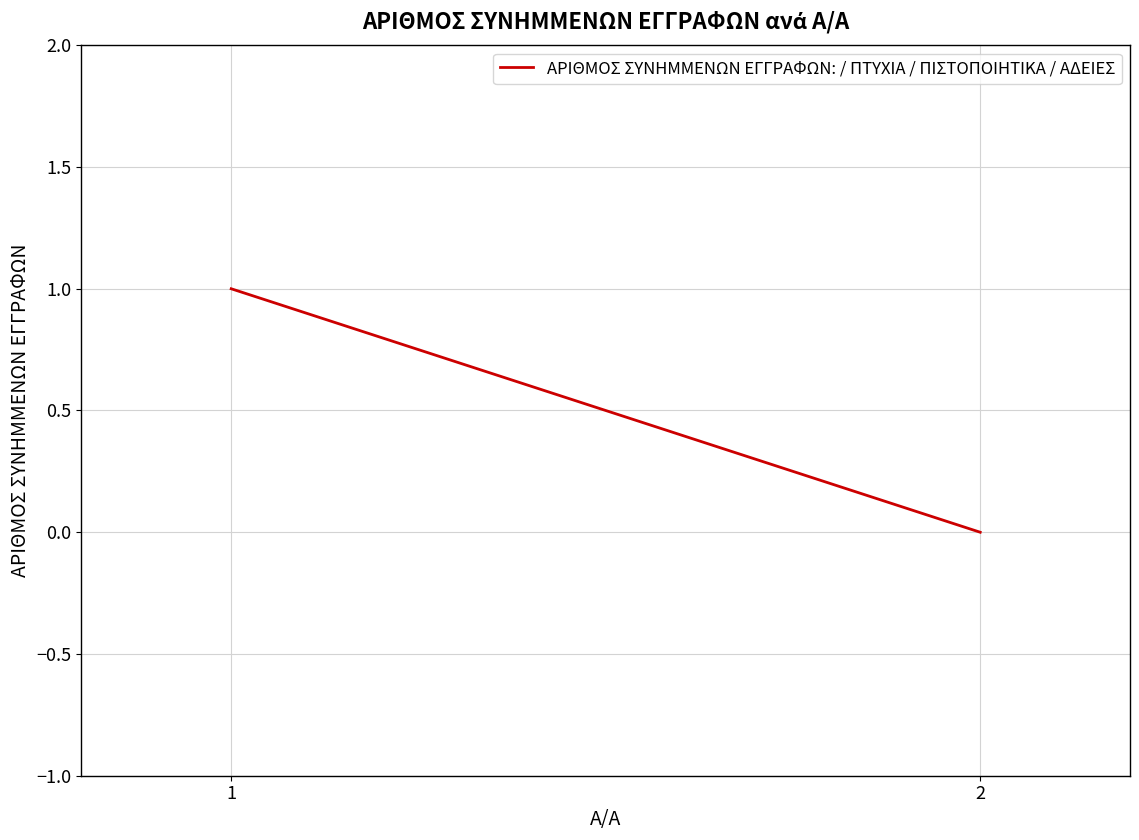

What is the difference between the values at 1 and 2?

1